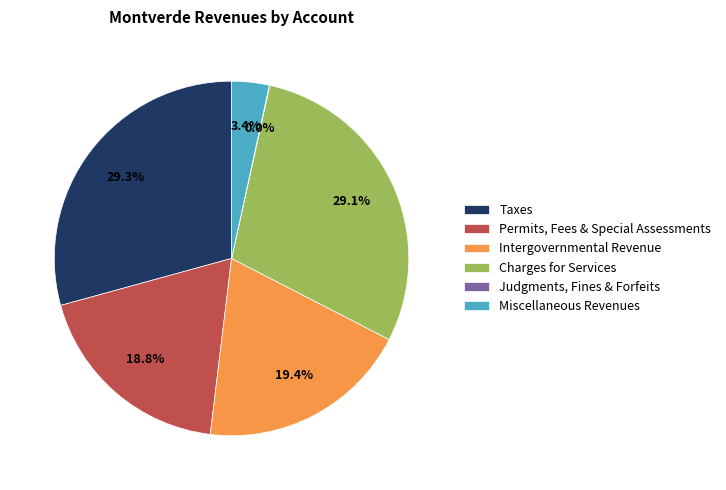

Which has a higher value, Charges for Services or Miscellaneous Revenues?

Charges for Services